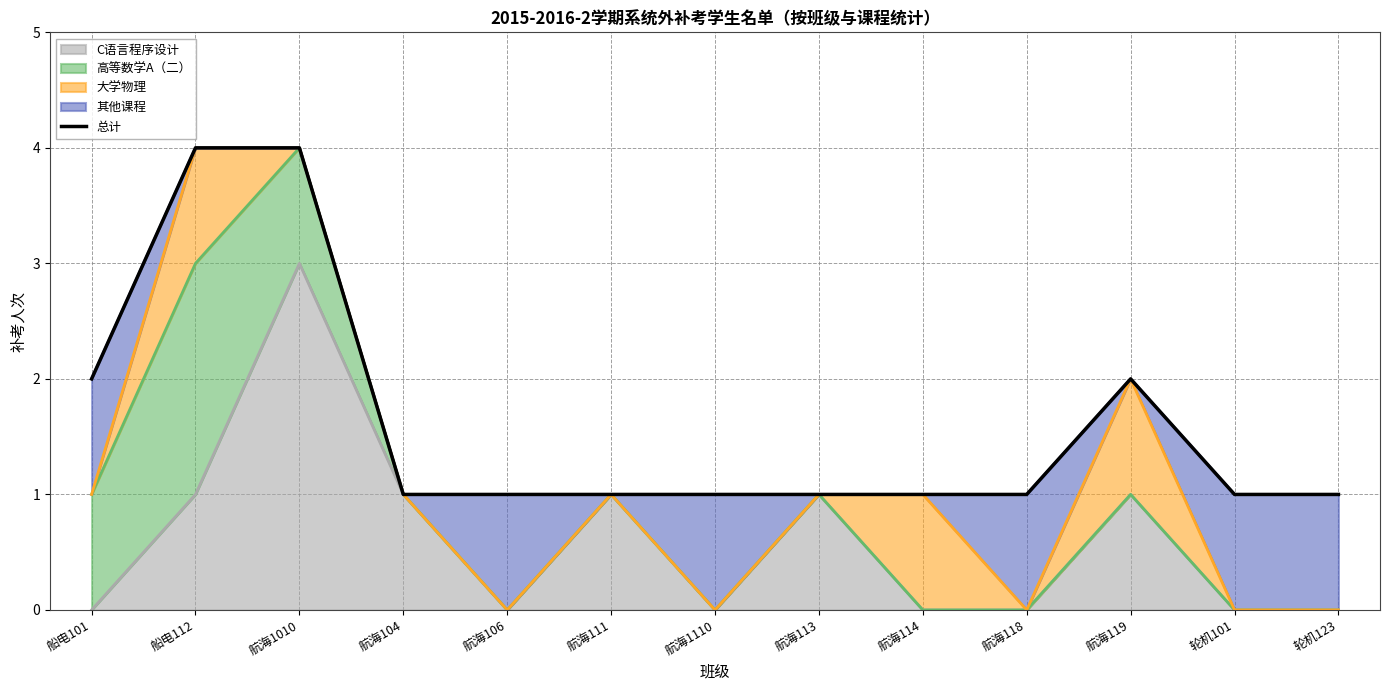

The C语言程序设计 series shows 1 at 航海111. True or false?

True